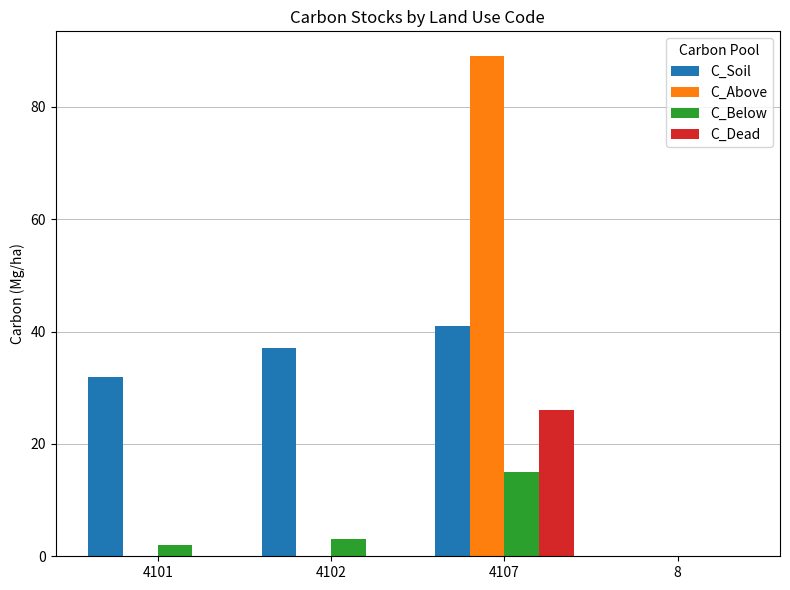

At which category does the chart reach its peak across all series?

4107